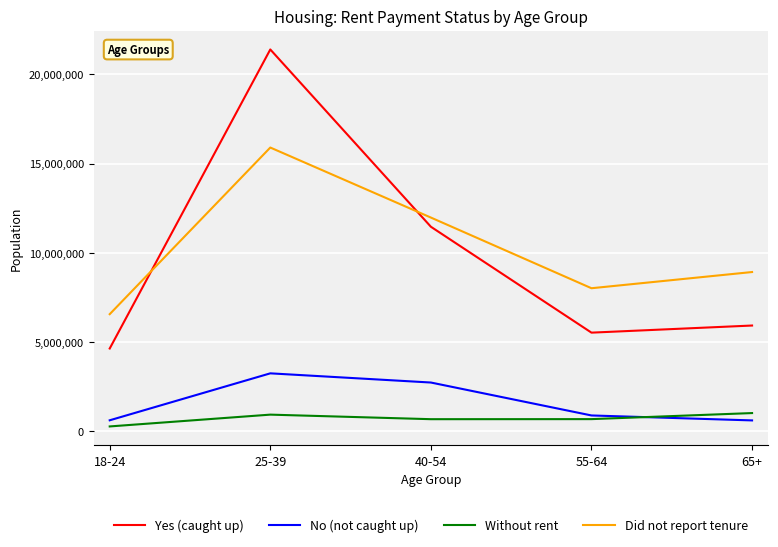

Where is the first local maximum for Did not report tenure?

25-39